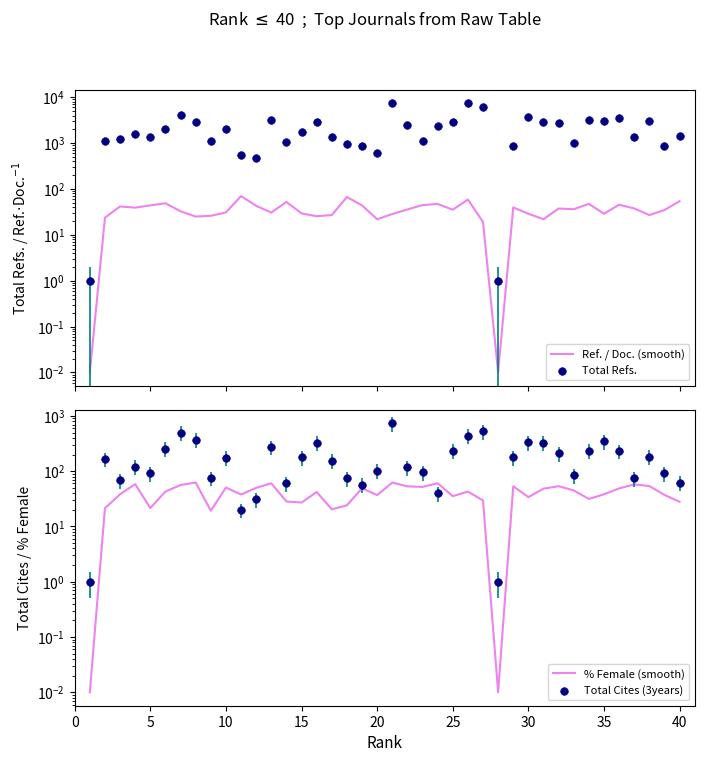

Is the value of Total Cites (3years) at 29 greater than the value of Ref. / Doc. (smooth) at 40?

Yes